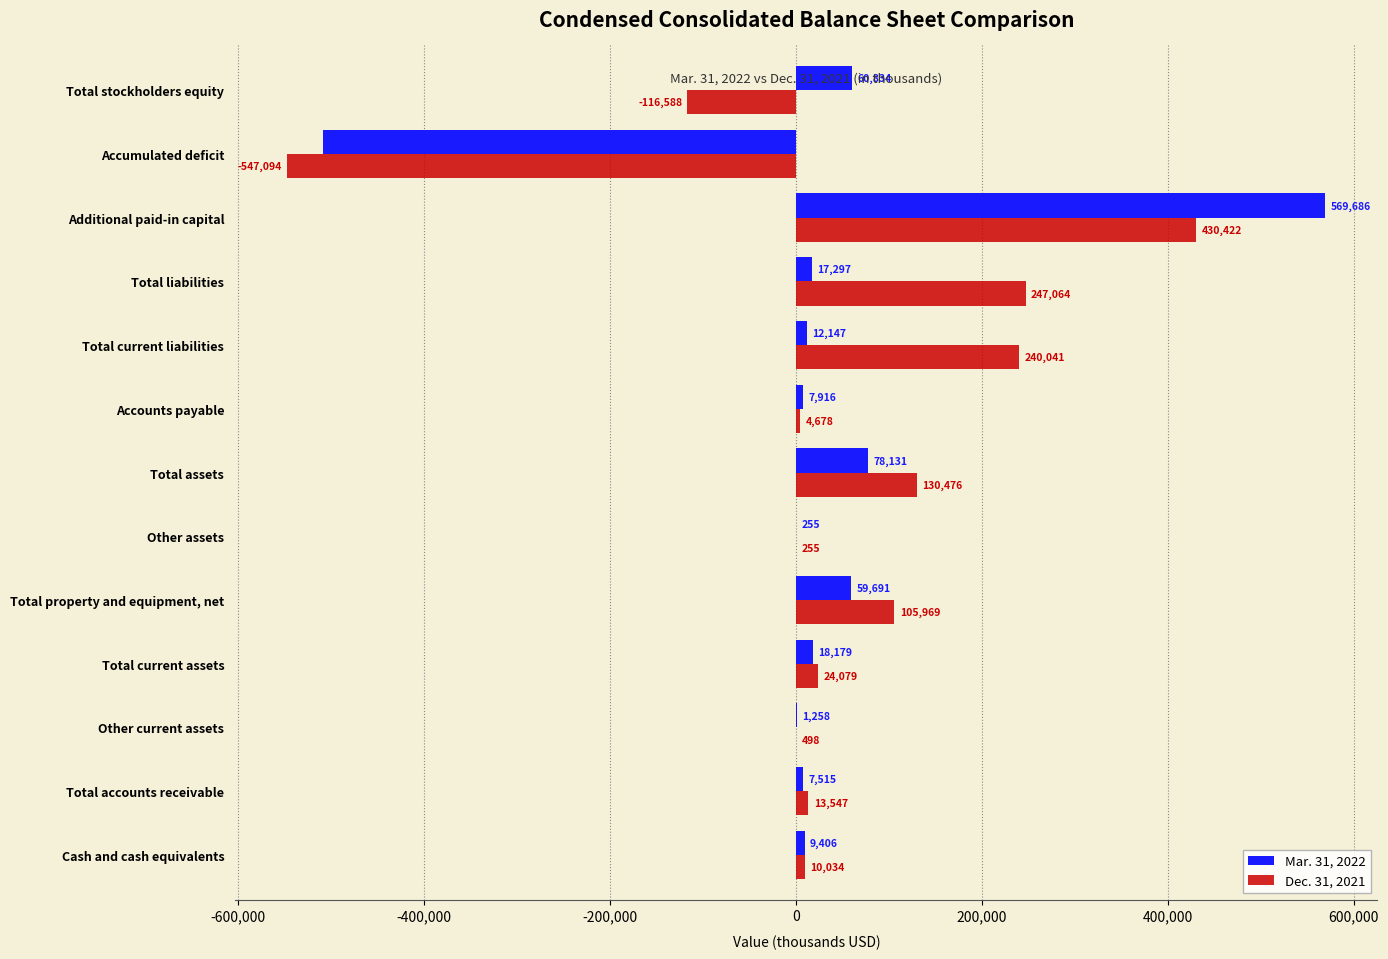

Which series has the largest total across all categories?

Dec. 31, 2021